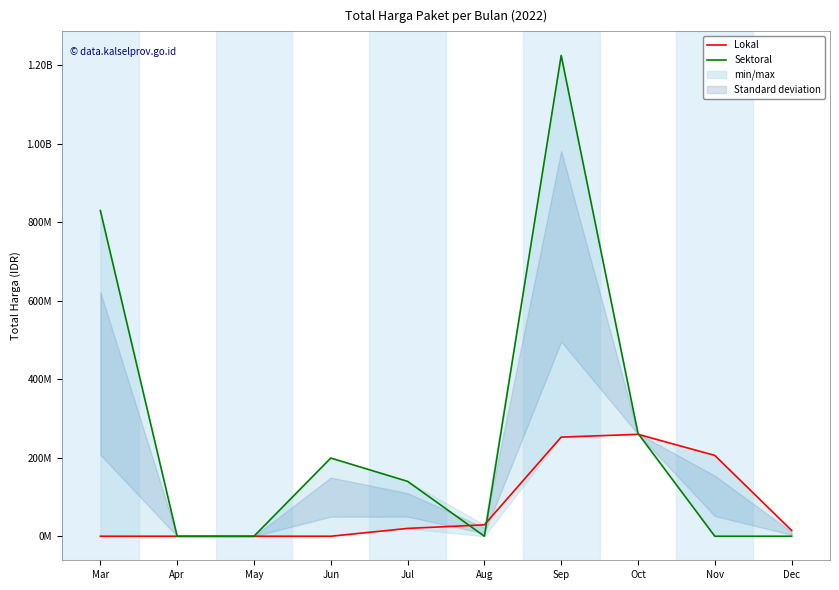

True or false: Lokal and Sektoral intersect in this chart.

True